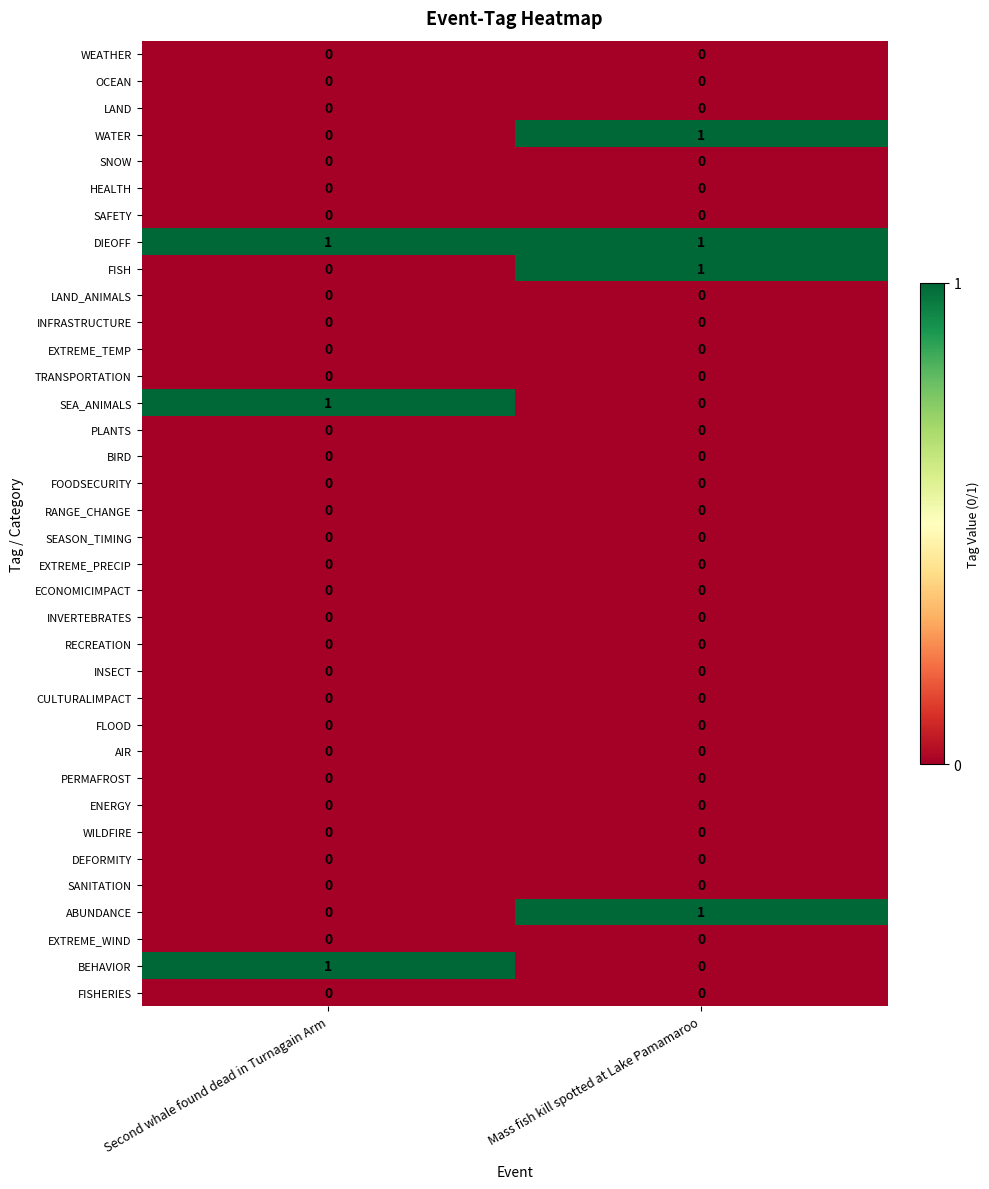

What is the maximum value shown in the chart?

1